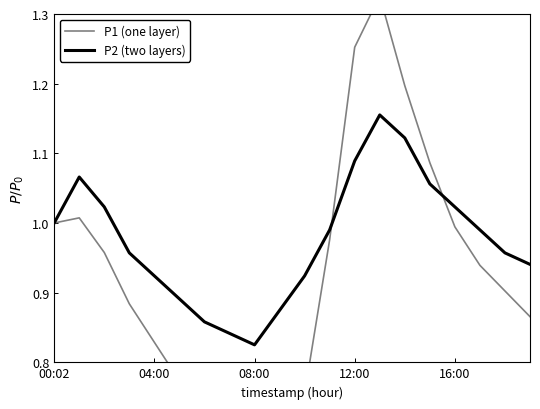

Reading left to right, list all the values displayed in this chart.

P1 (one layer): 1.0	1.0	1.0	0.9	0.8	0.8	0.7	0.7	0.6	0.7	0.8	1.0	1.3	1.3	1.2	1.1	1.0	0.9	0.9	0.9
P2 (two layers): 1.0	1.1	1.0	1.0	0.9	0.9	0.9	0.8	0.8	0.9	0.9	1.0	1.1	1.2	1.1	1.1	1.0	1.0	1.0	0.9